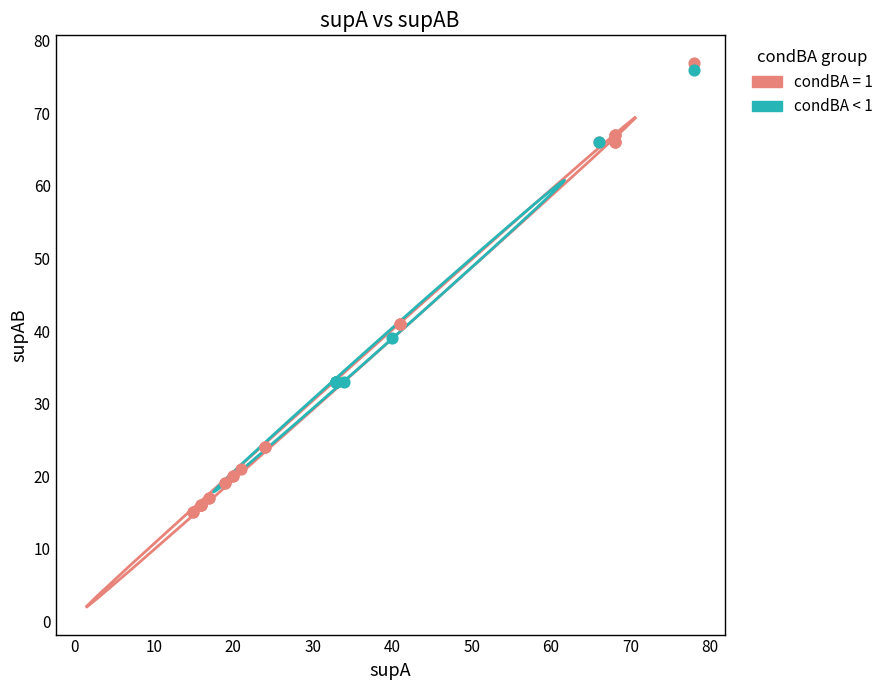

Which series has the widest spread of Y values?

condBA = 1